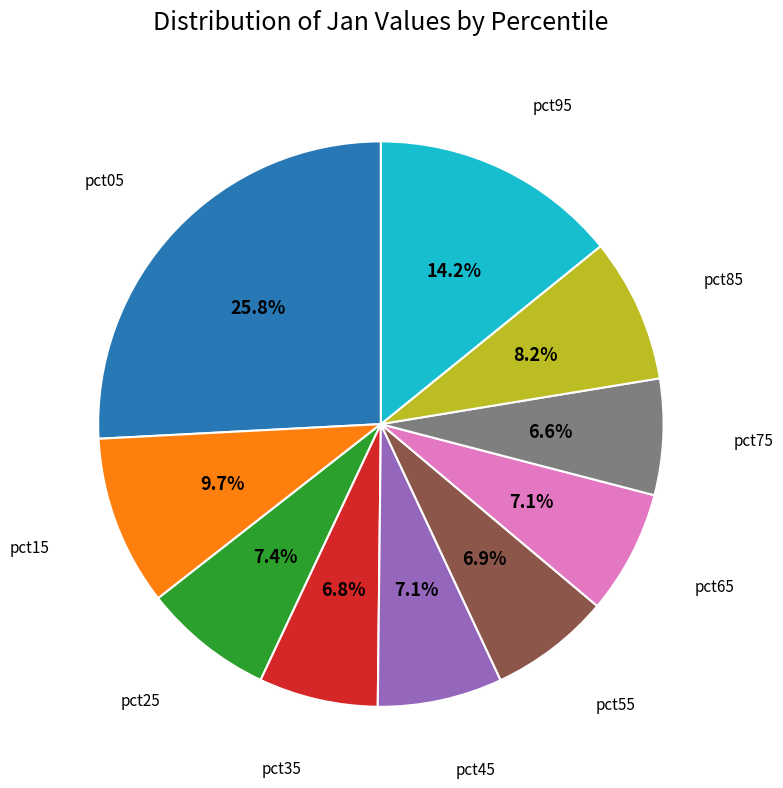

Is there a majority slice in this chart?

No